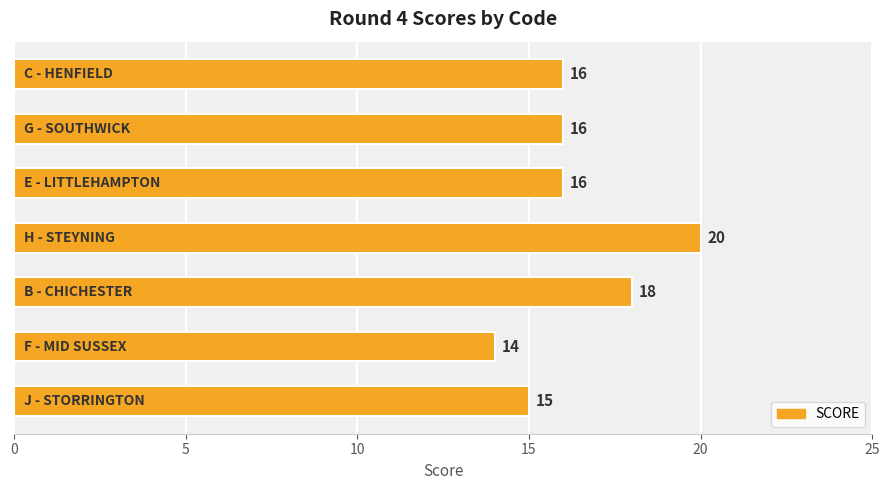

How many values are between 15 and 18?

5